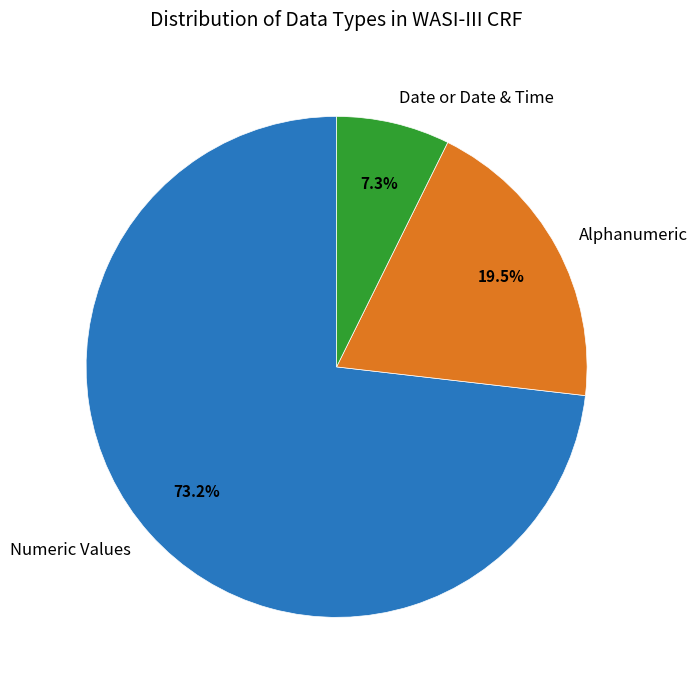

How much of the chart is everything except Date or Date & Time?

92.7%